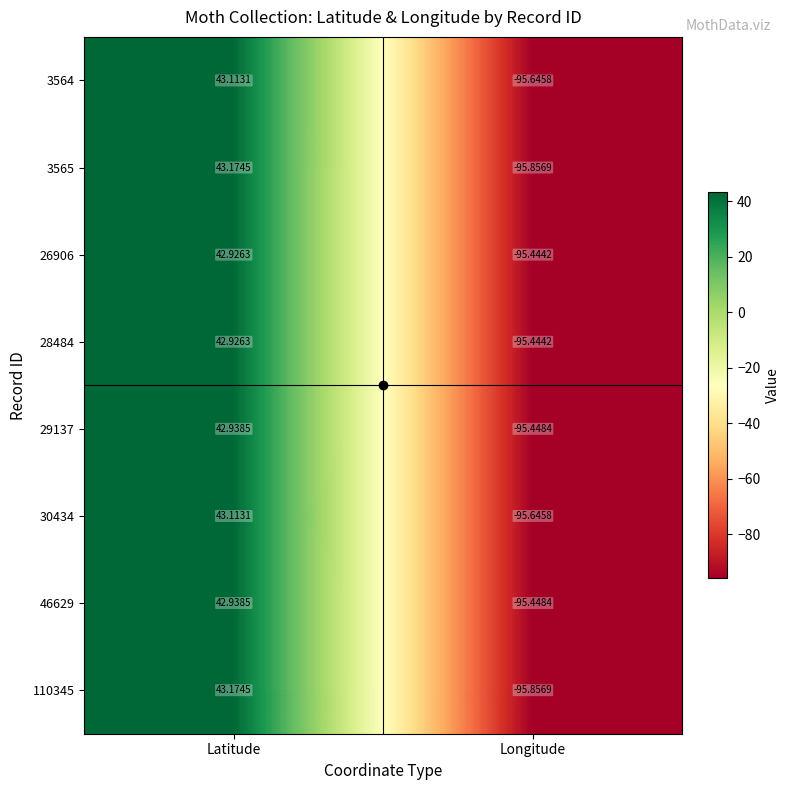

Which category has the highest value in the 110345 series?

Latitude